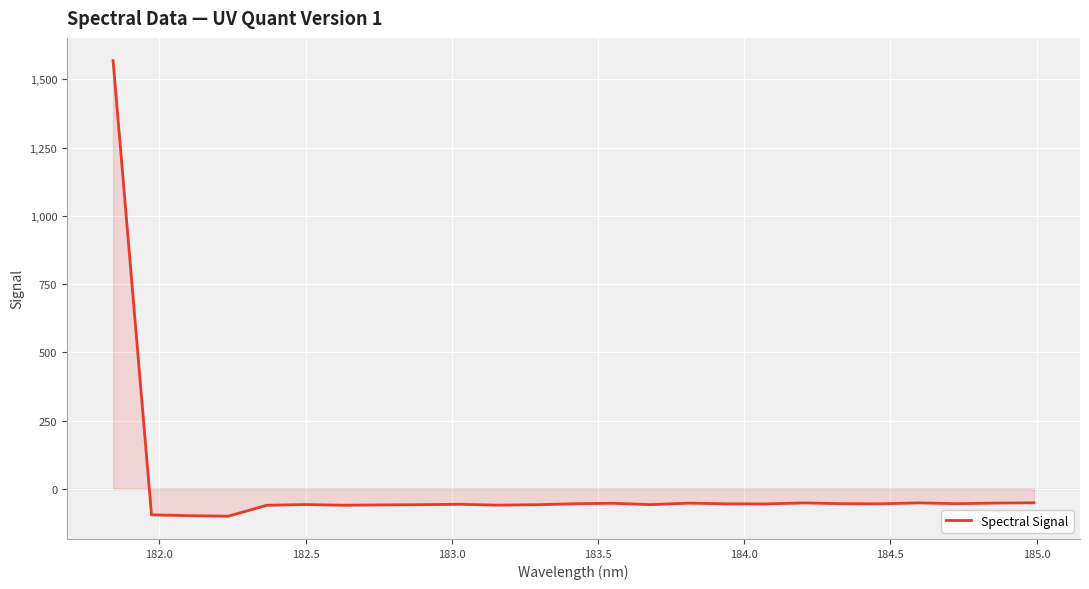

What is the greatest value displayed?

1568.8